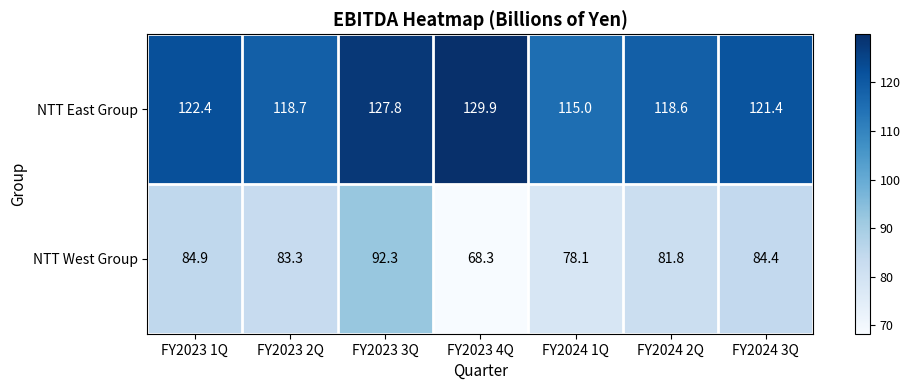

Which label corresponds to the largest value in the chart?

FY2023 4Q